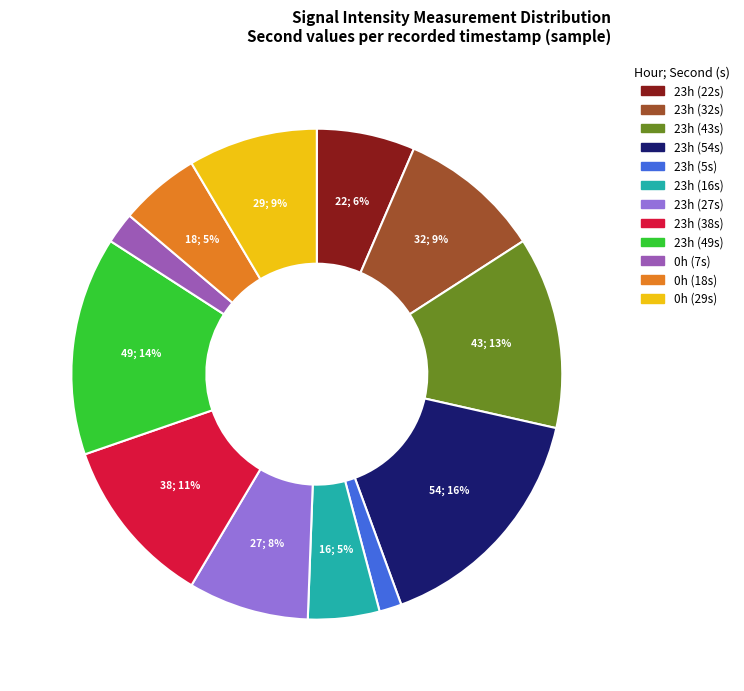

To the nearest percent, what is the average slice percentage?

8%